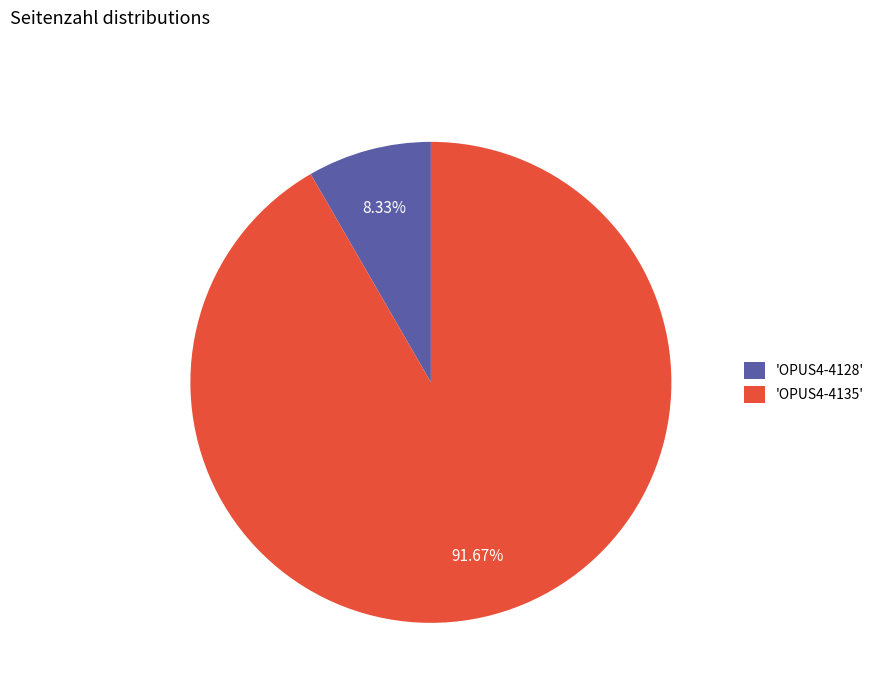

Is 'OPUS4-4135' the majority of the pie?

Yes